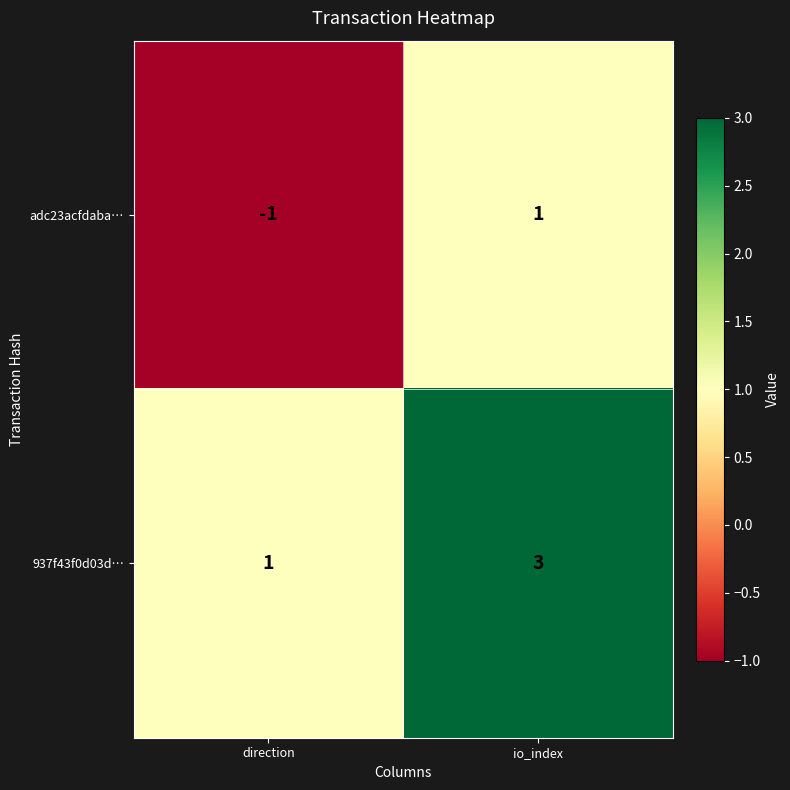

Which series has the largest total across all categories?

937f43f0d03d…